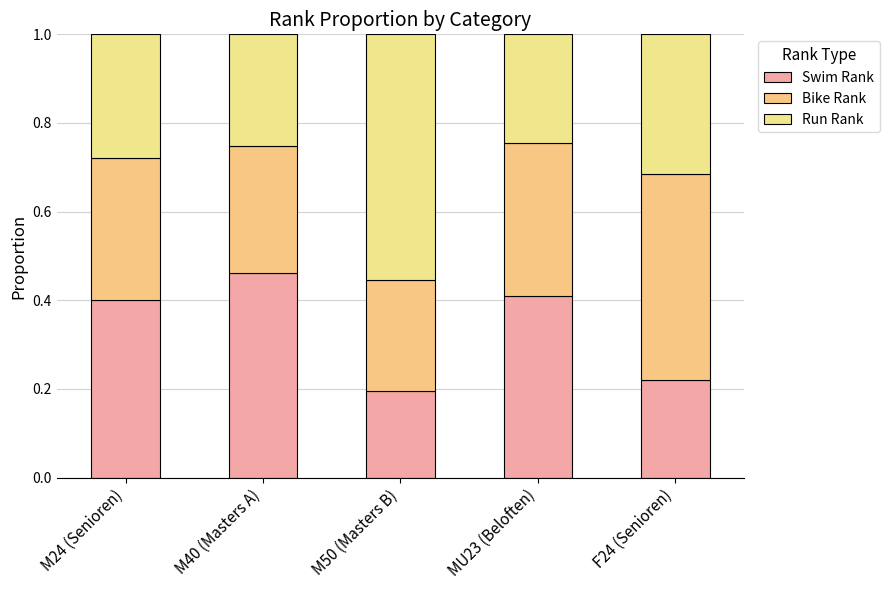

Rank the series by their maximum value, from lowest to highest.

Swim Rank, Bike Rank, Run Rank